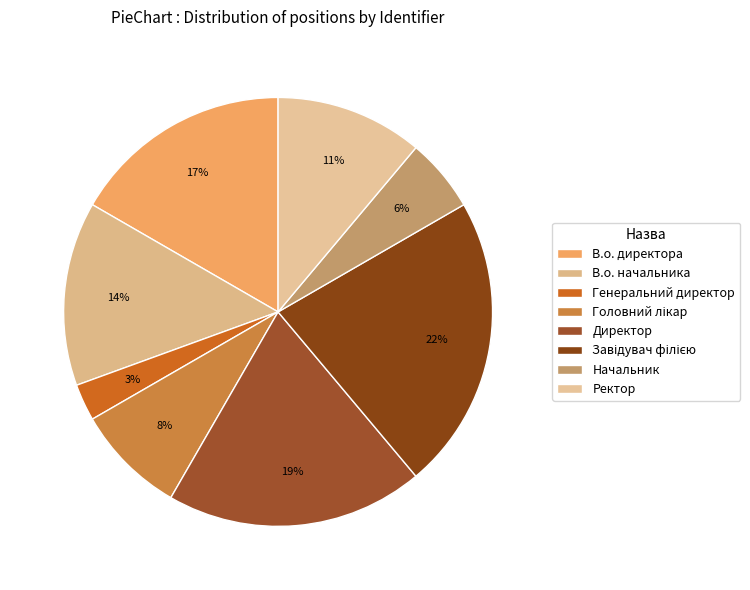

Rank the categories by value from highest to lowest.

Завідувач філією, Директор, В.о. директора, В.о. начальника, Ректор, Головний лікар, Начальник, Генеральний директор